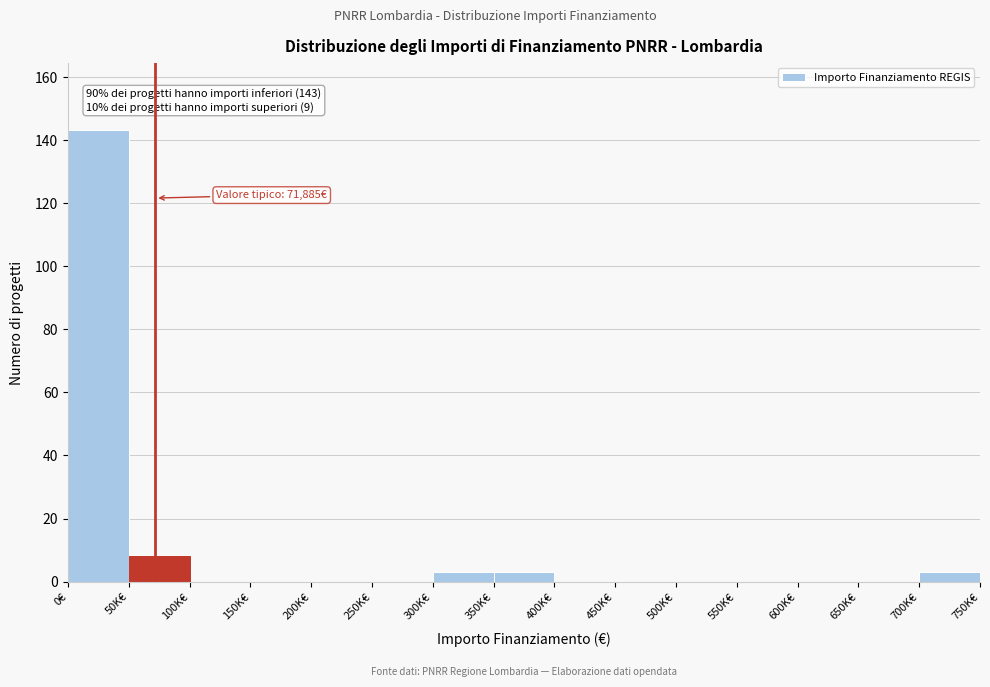

Reading right to left, list all the values displayed in this chart.

700K€=3	650K€=0	600K€=0	550K€=0	500K€=0	450K€=0	400K€=0	350K€=3	300K€=3	250K€=0	200K€=0	150K€=0	100K€=0	50K€=8	0€=143